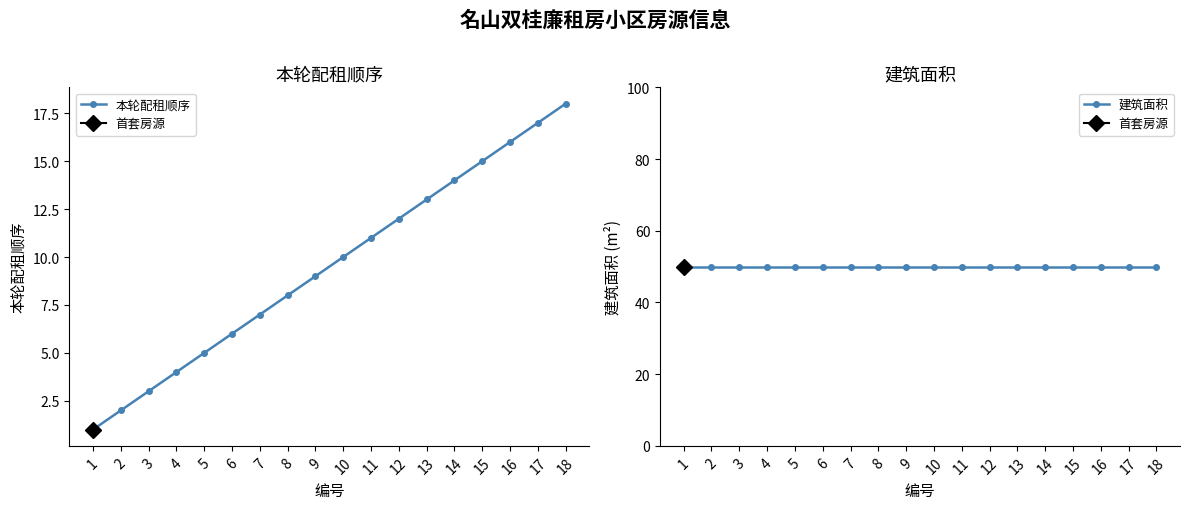

True or false: 本轮配租顺序 has a value of 8 at 16.

False